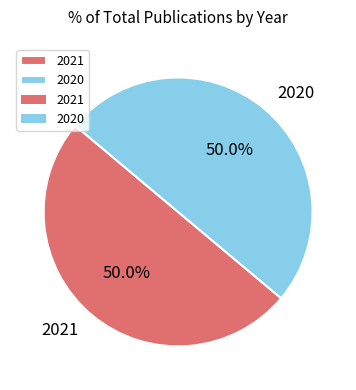

What is the ratio of the value at 2021 to the value at 2020?

1.0